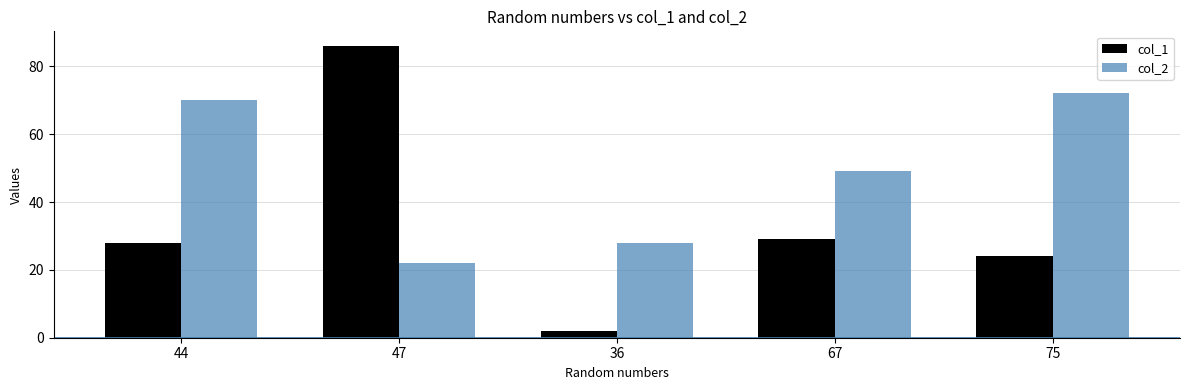

How many bars are there in each group?

2